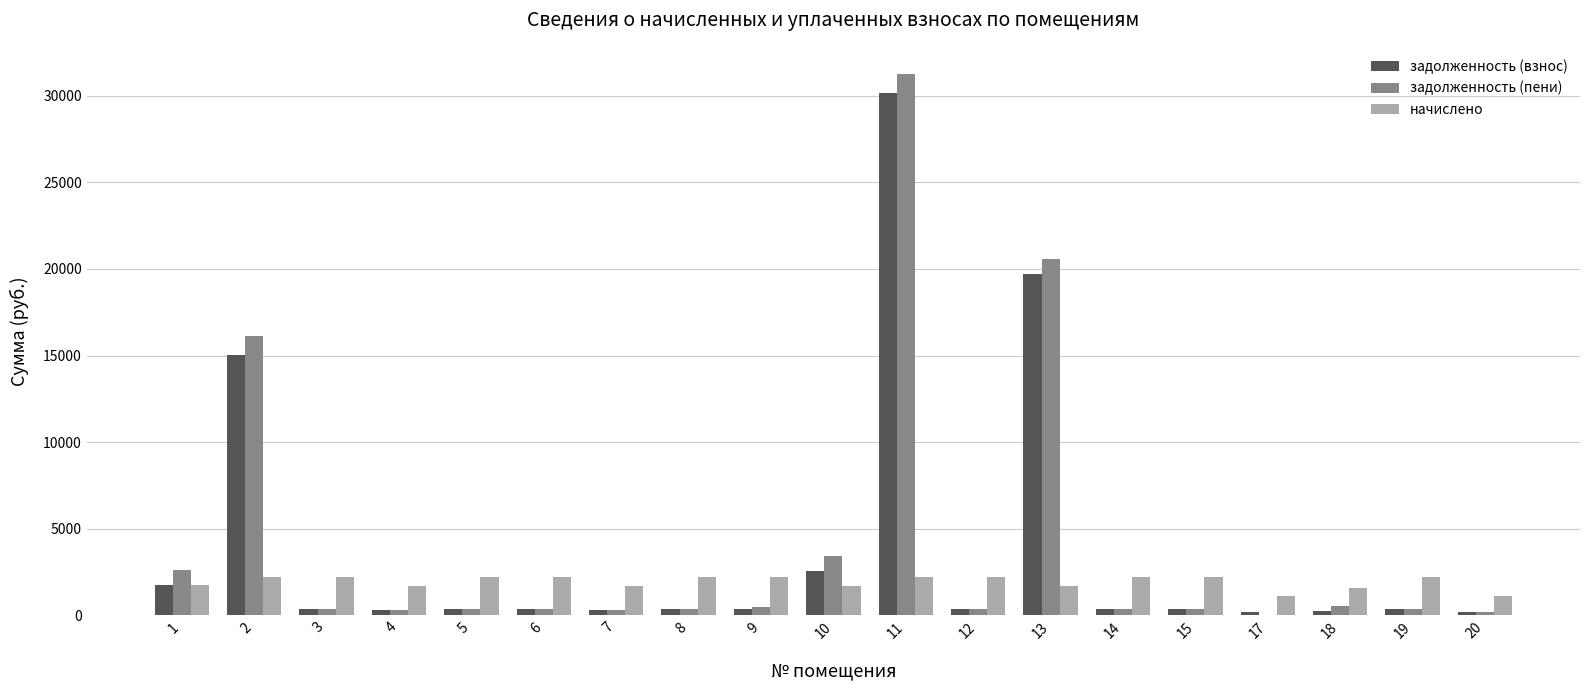

Which series has the largest range (max minus min)?

задолженность (пени)